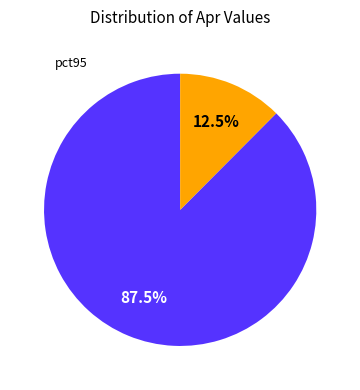

Is there any slice that represents more than half of the pie?

Yes